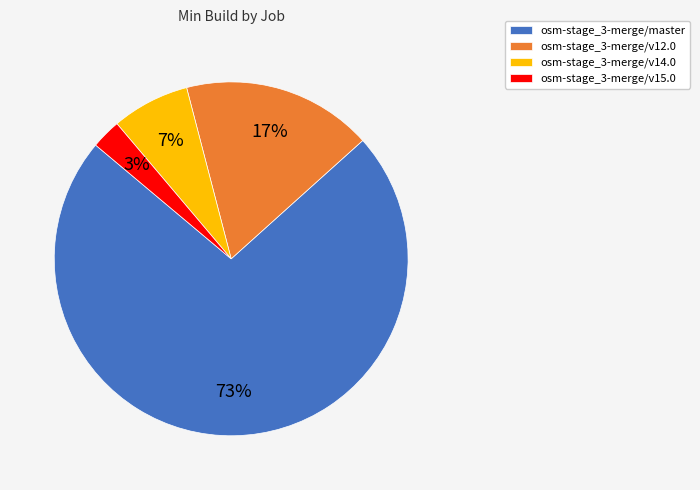

Is it true that osm-stage_3-merge/v14.0 is 13% of the pie?

False